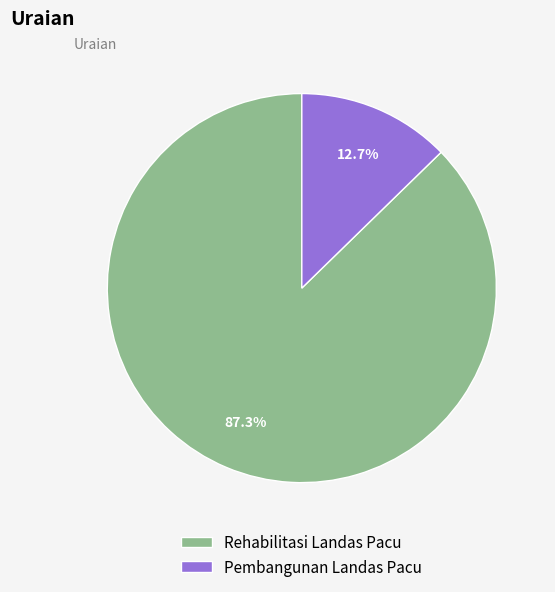

Is there a majority slice in this chart?

Yes